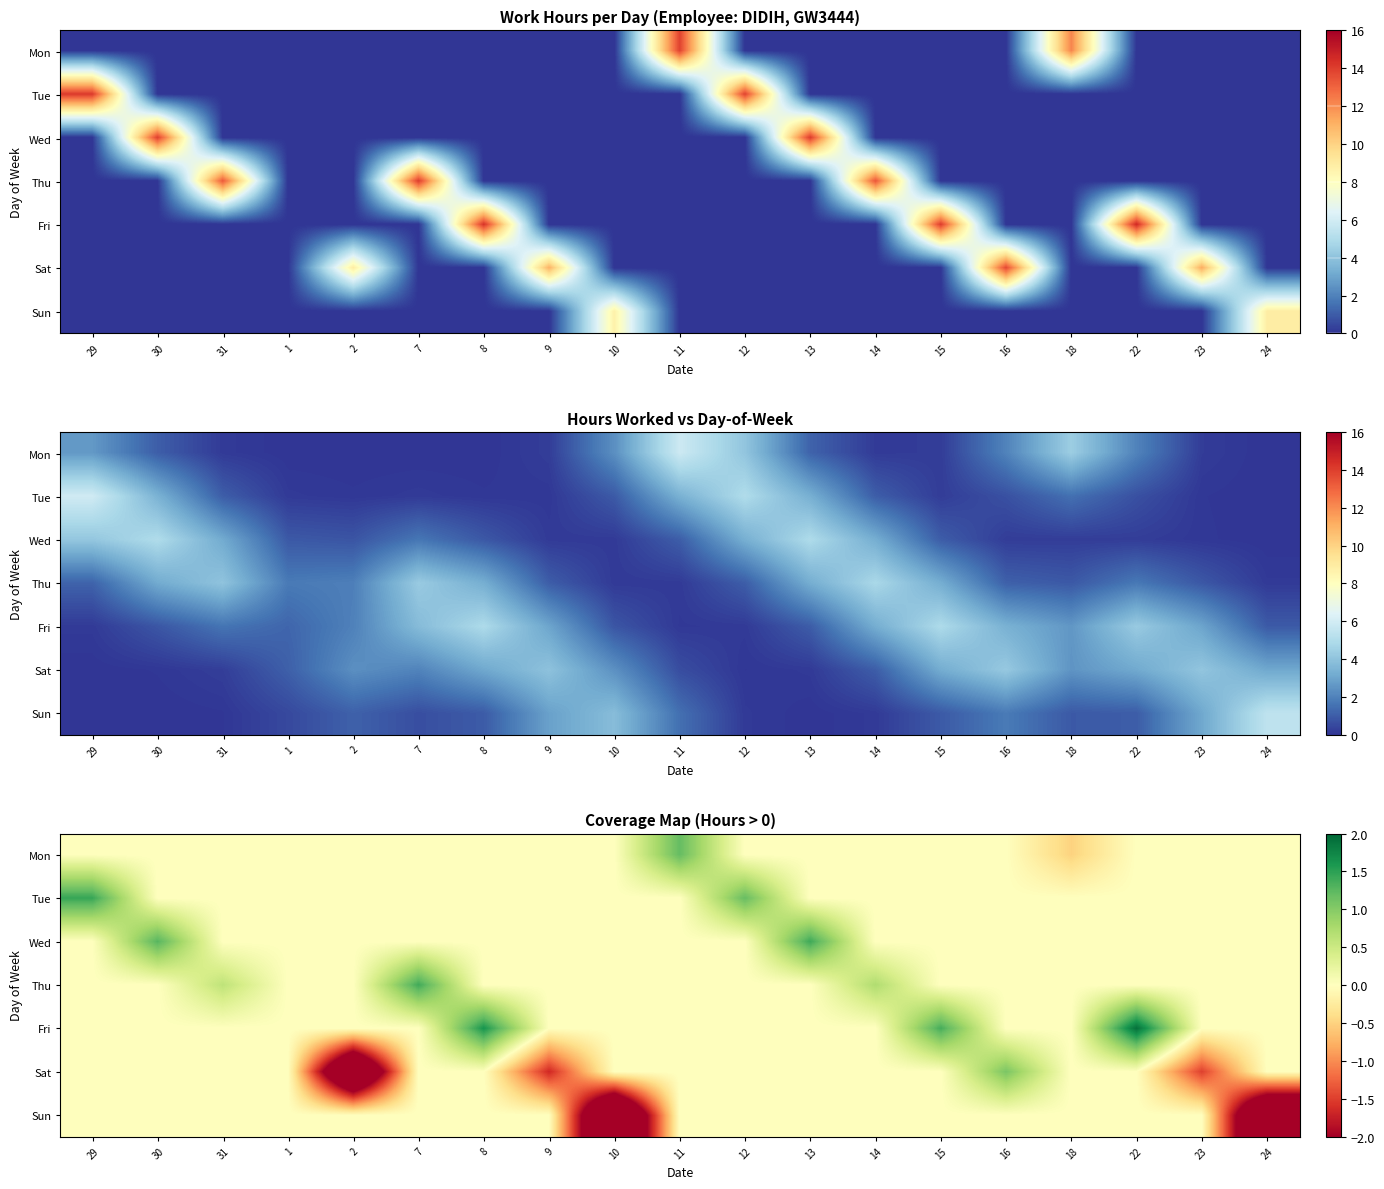

List the labels in order of Tue value, smallest first.

30, 31, 1, 2, 7, 8, 9, 10, 11, 13, 14, 15, 16, 18, 22, 23, 24, 12, 29